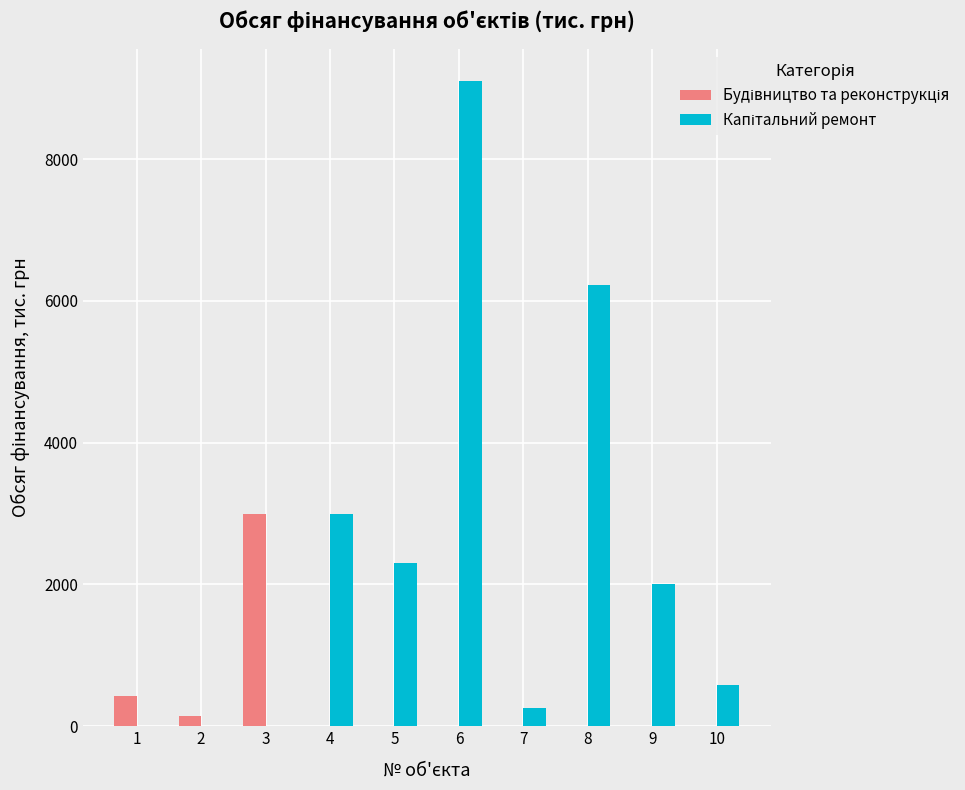

What is the greatest value displayed?

9100.0